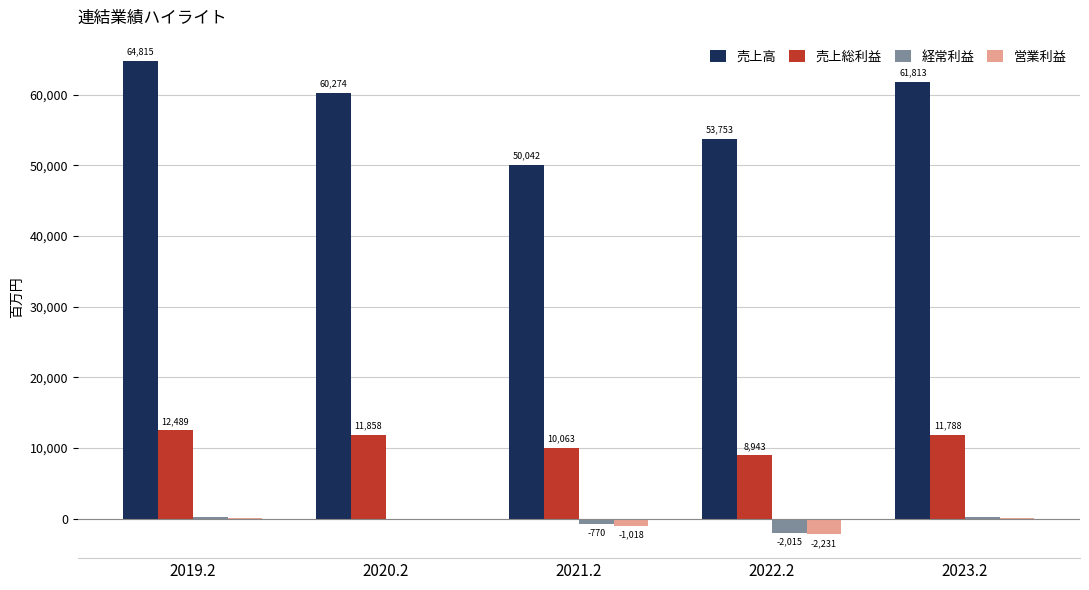

Which label corresponds to the largest value in the chart?

2019.2